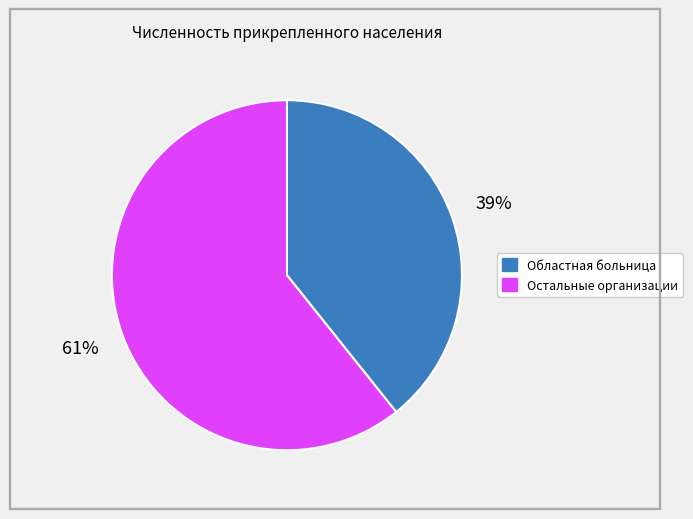

To the nearest percent, what is the average slice percentage?

50%